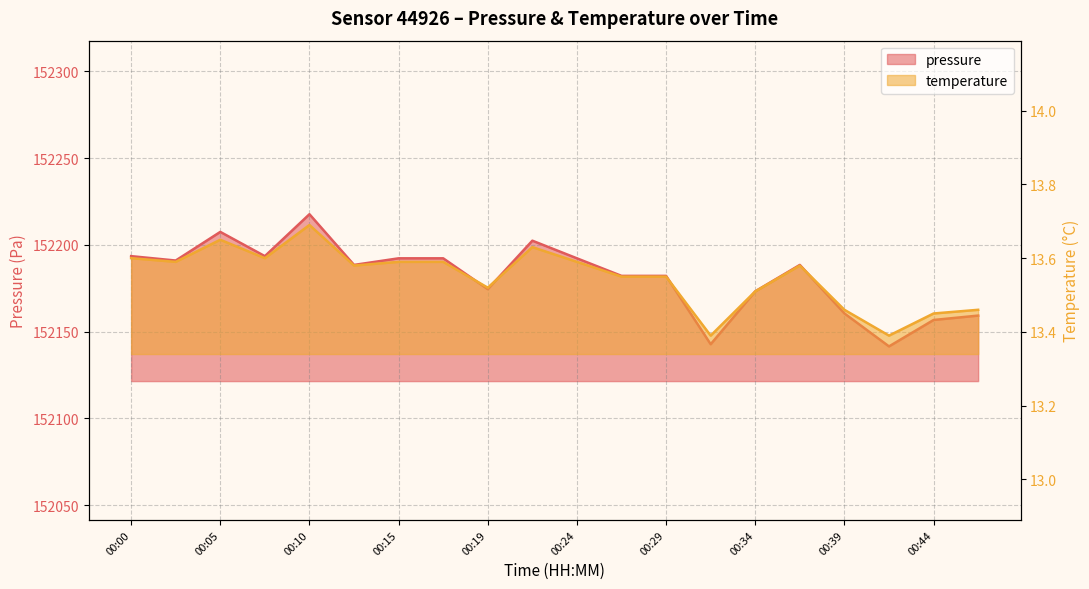

Which has a higher value, 00:24 or 00:34?

00:24